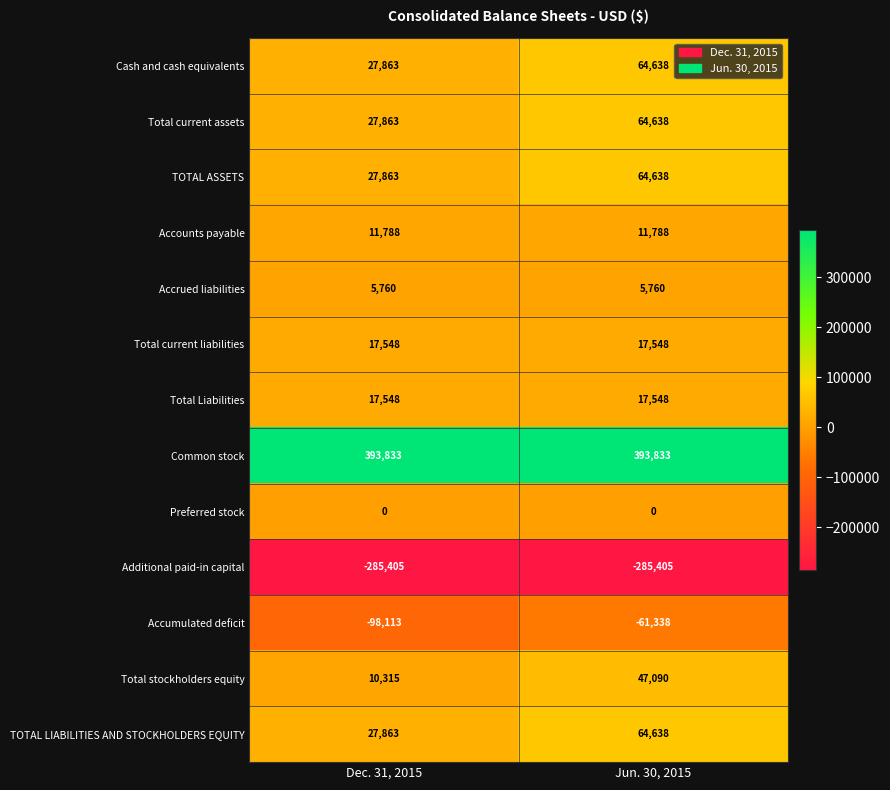

Which series has the largest total across all categories?

Common stock